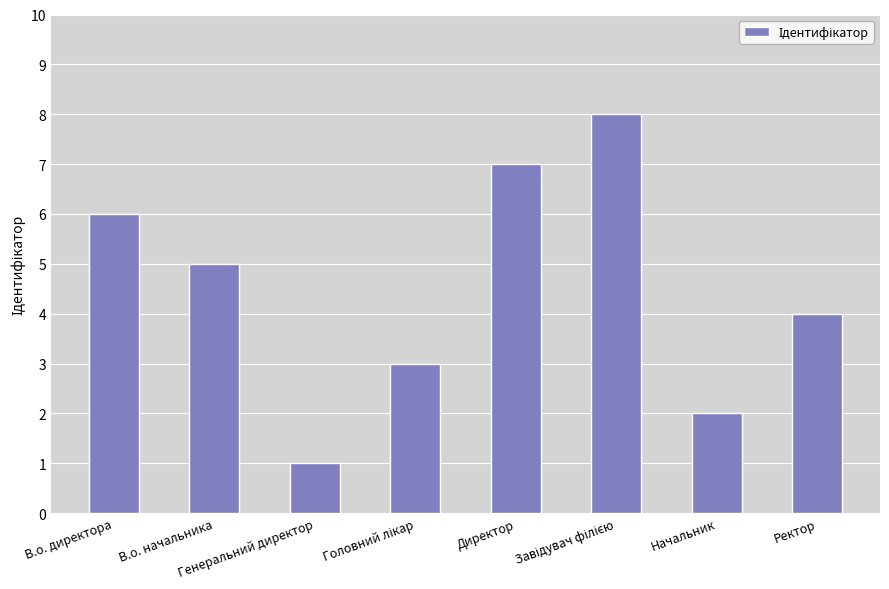

What is the sum of all values?

36